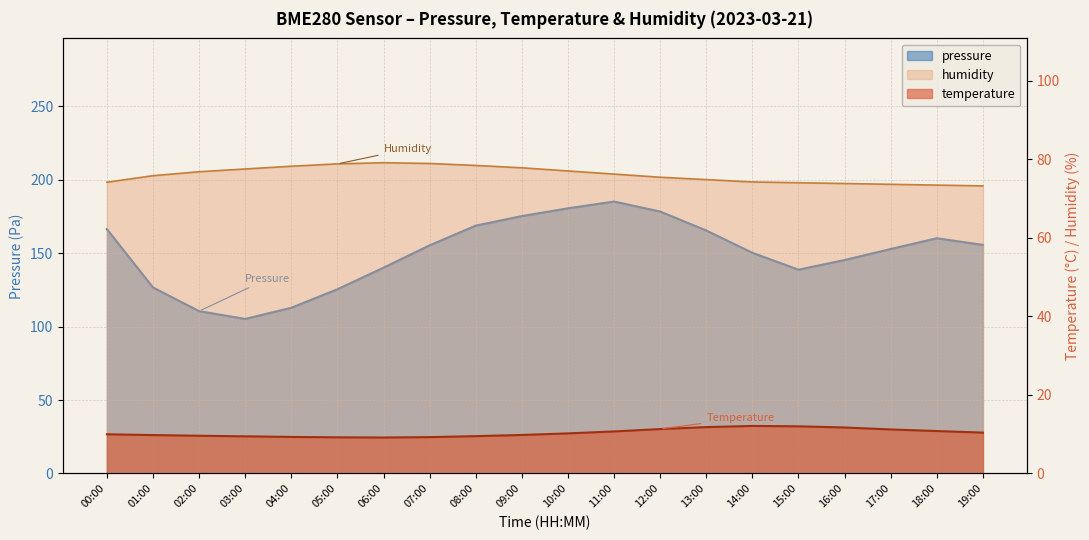

What is the difference between the highest and lowest values at 05:00?

116.2